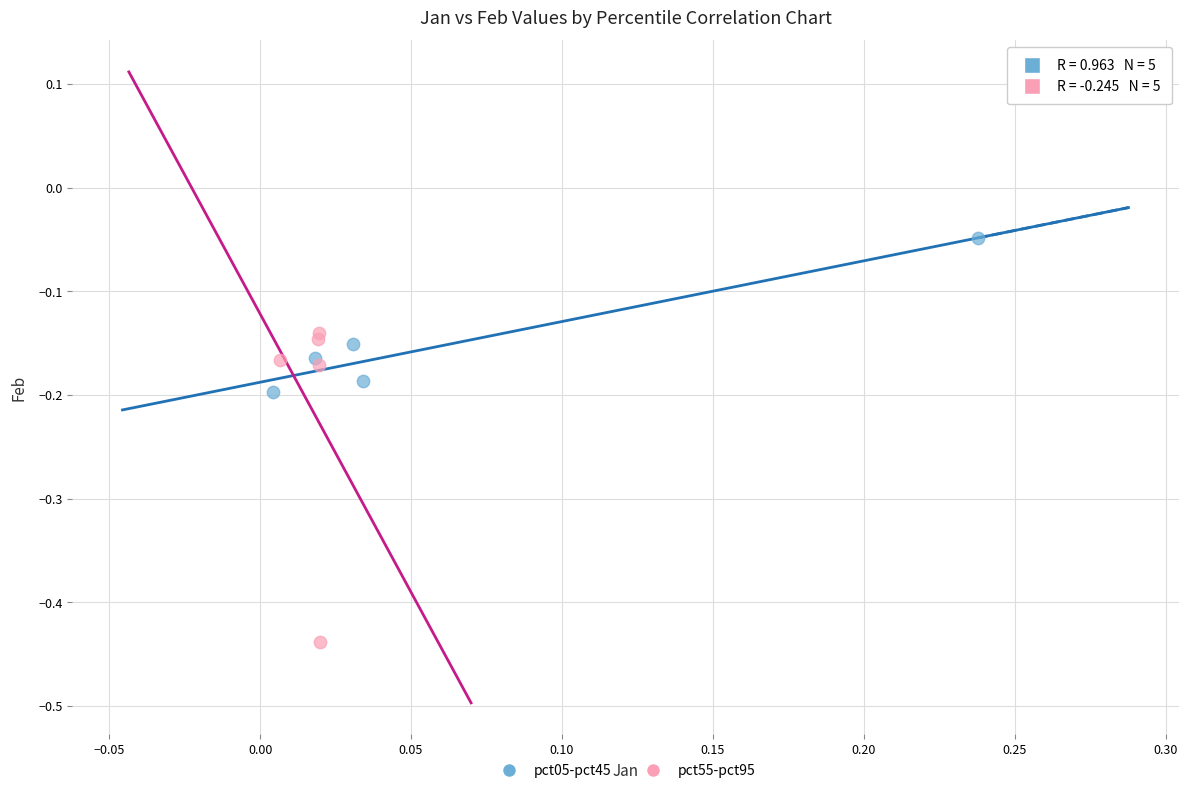

Which series contains the highest Y value?

pct05-pct45